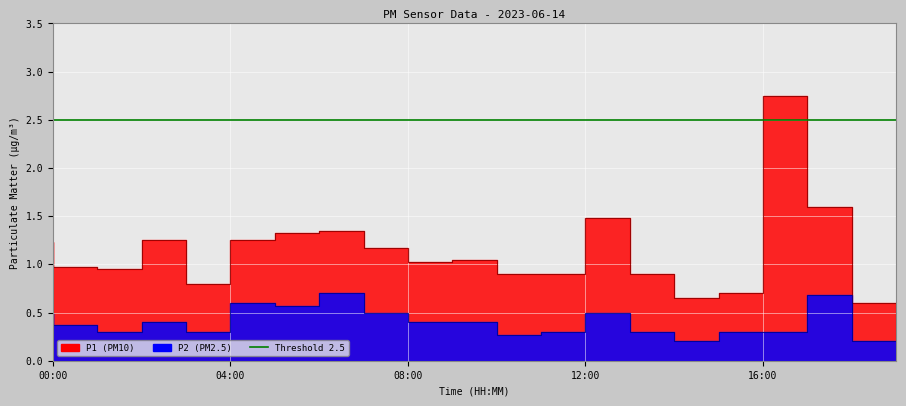

What is the label of the 7th point from the left?

06:00